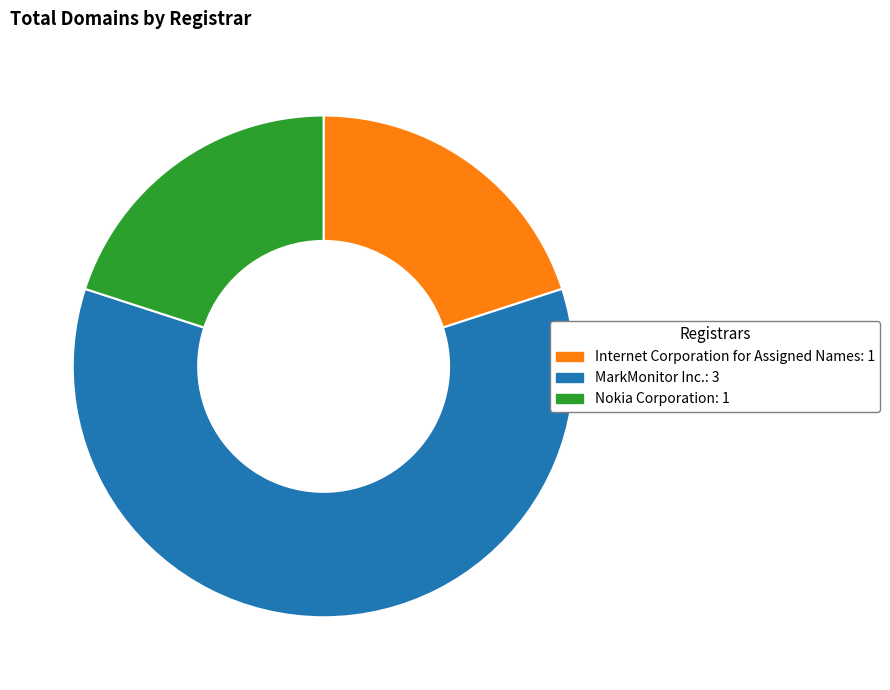

Which has a higher value, Nokia Corporation or MarkMonitor Inc.?

MarkMonitor Inc.